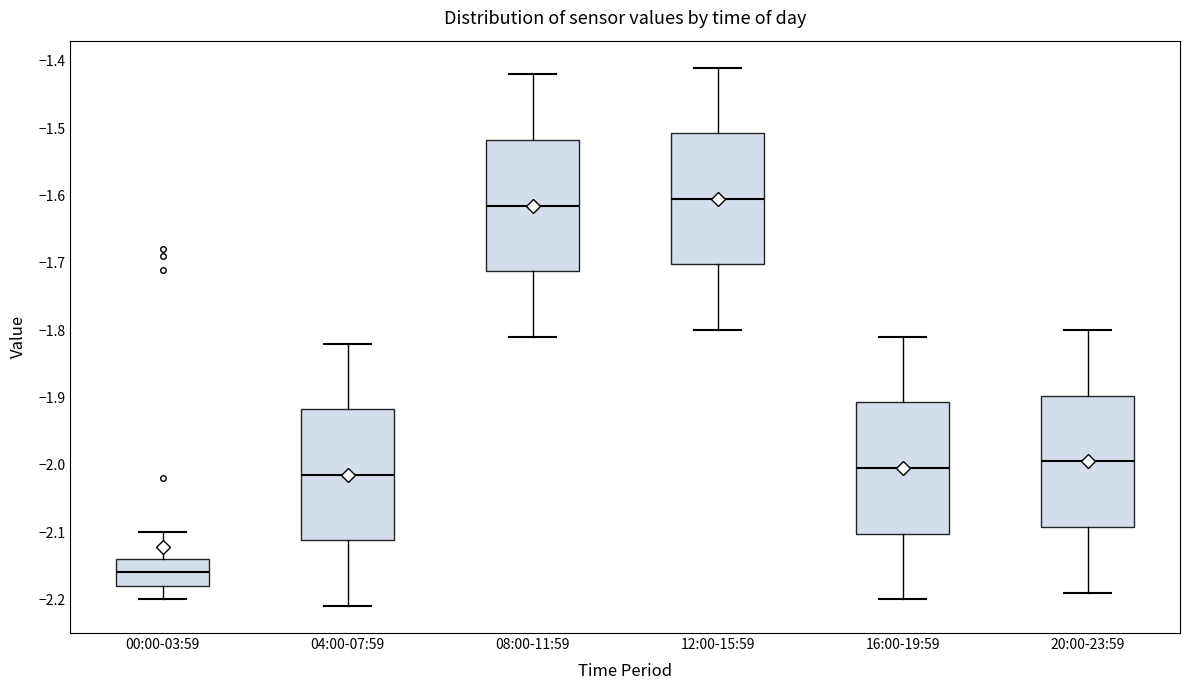

Reading left to right, read every box against the y-axis: the position of its median line, the range the box covers, and the ends of its whiskers. The values are not printed on the chart, so give them approximately, as read against the axis.

00:00-03:59: median -2.16, box -2.18 to -2.14, whiskers -2.20 to -2.10
04:00-07:59: median -2.01, box -2.11 to -1.92, whiskers -2.21 to -1.82
08:00-11:59: median -1.61, box -1.71 to -1.52, whiskers -1.81 to -1.42
12:00-15:59: median -1.60, box -1.70 to -1.51, whiskers -1.80 to -1.41
16:00-19:59: median -2.00, box -2.10 to -1.91, whiskers -2.20 to -1.81
20:00-23:59: median -1.99, box -2.09 to -1.90, whiskers -2.19 to -1.80